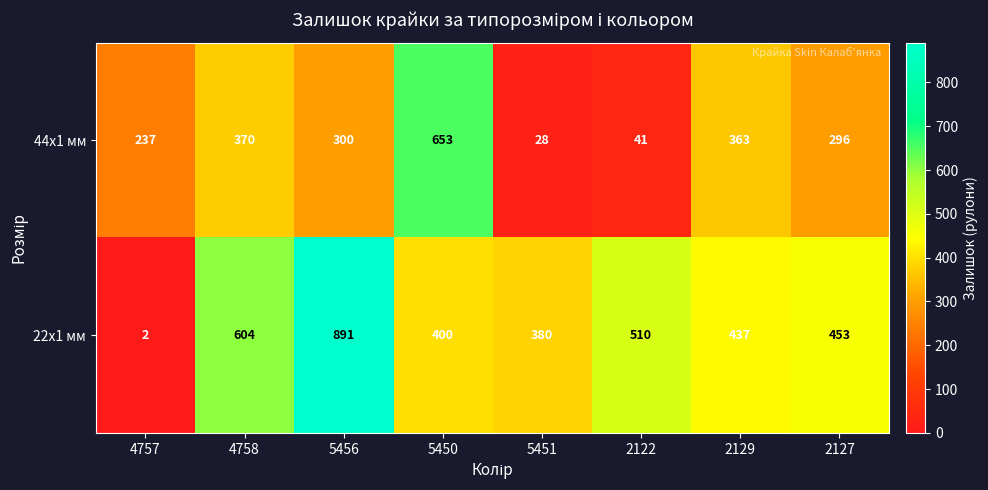

Which category has the lowest value in the 22x1 мм series?

4757